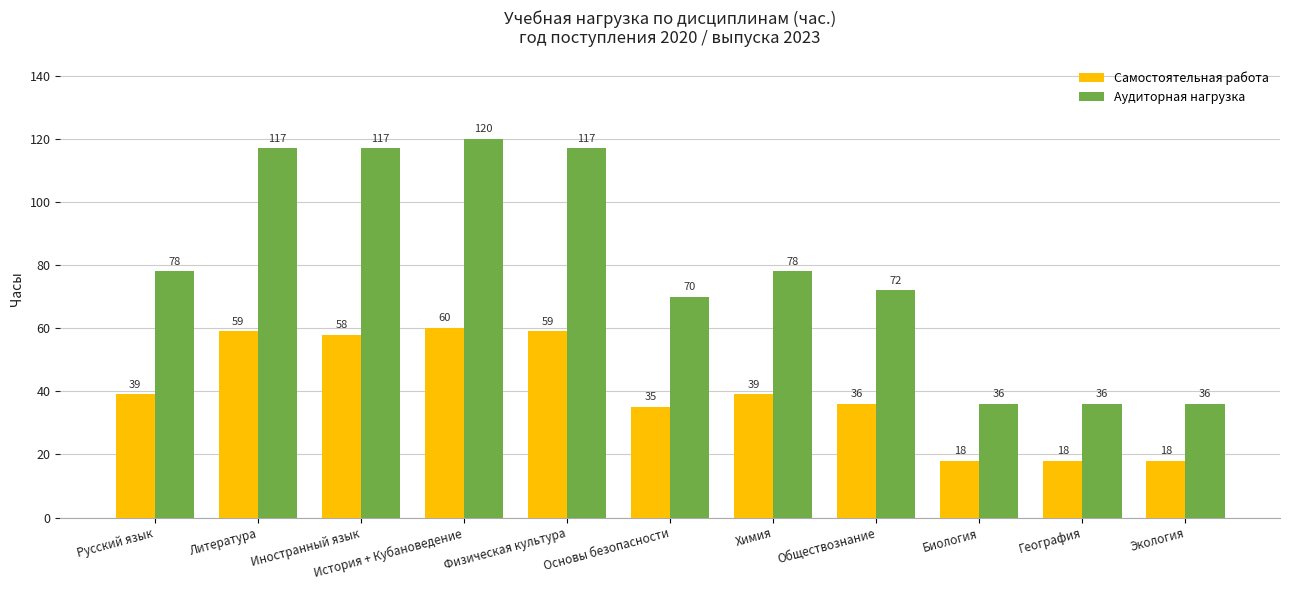

Does the chart contain any negative values?

No